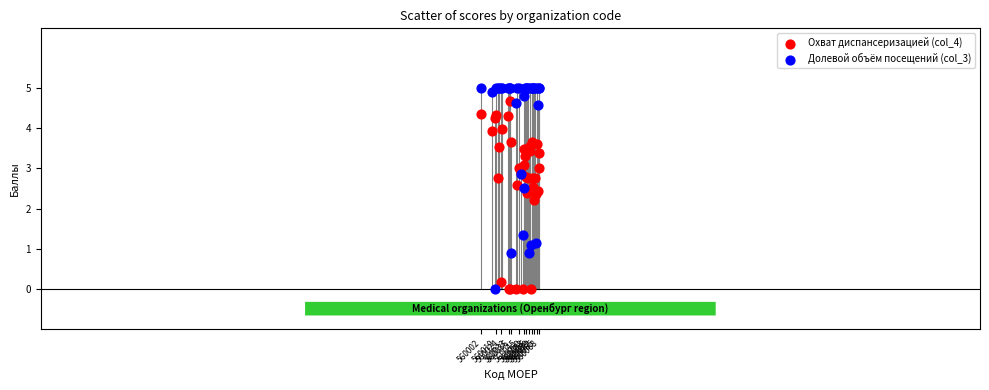

Which series reaches the maximum Y coordinate?

Долевой объём посещений (col_3)